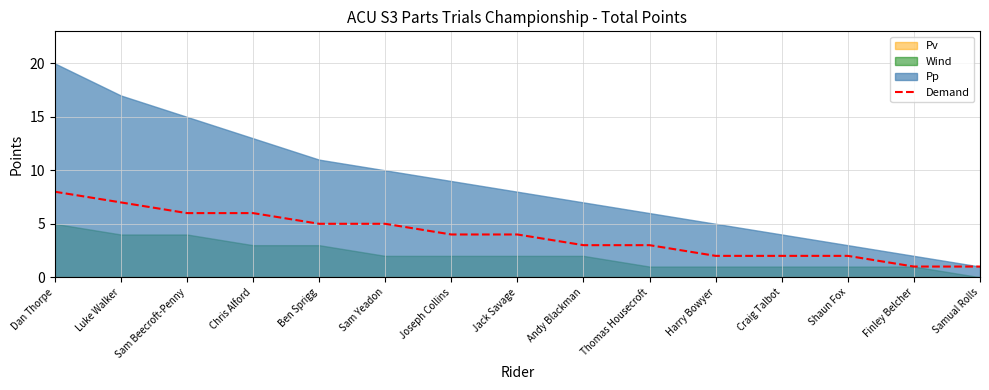

Is it true that Demand equals 8 at Dan Thorpe?

True